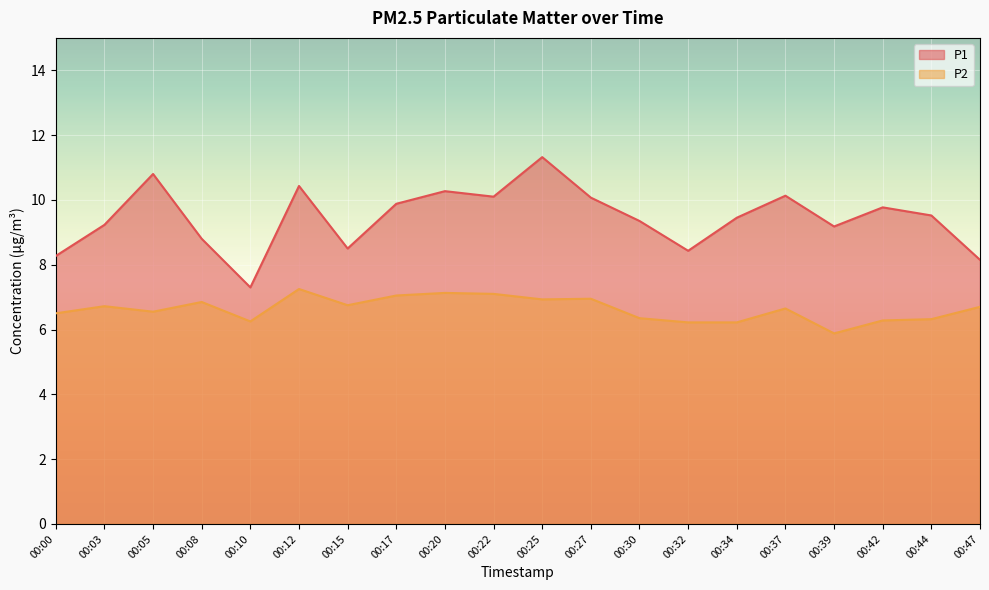

List the series in order of their peak value, lowest first.

P2, P1